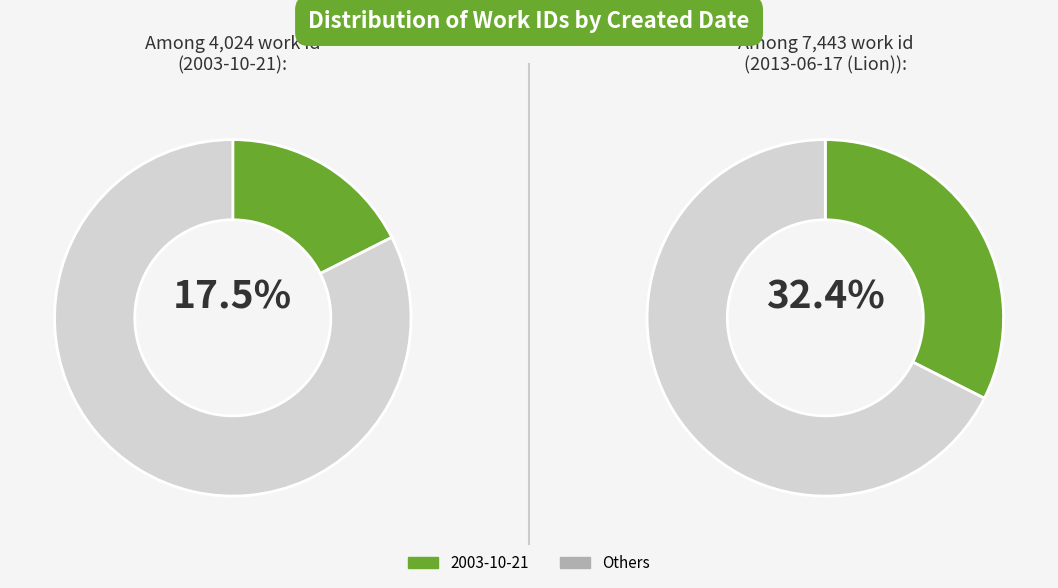

To the nearest percent, what is the average slice percentage?

25%